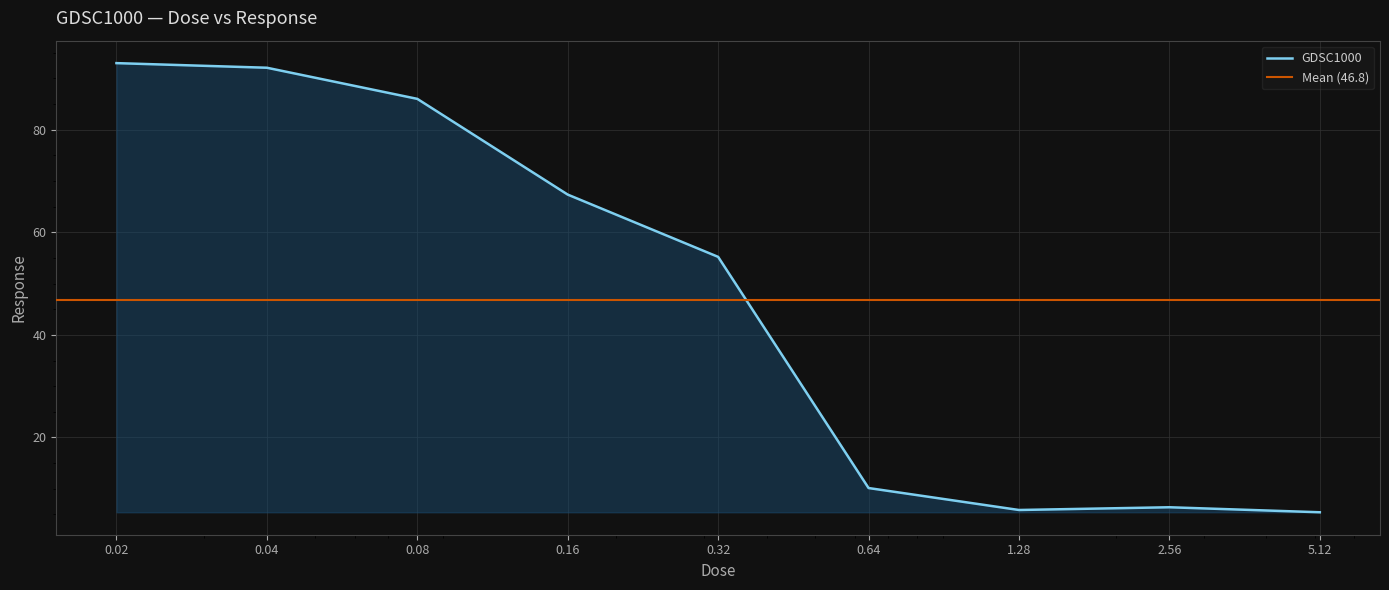

What is the sum of all values?

421.4